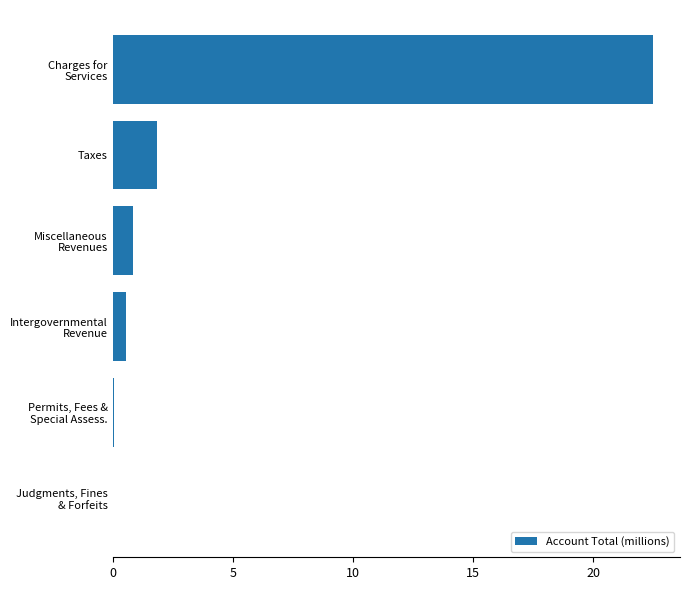

At which category does the chart reach its peak across all series?

Charges for
Services